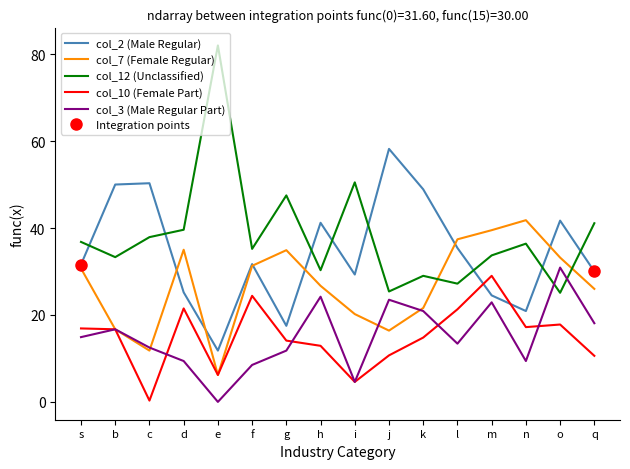

At which category does col_7 (Female Regular) reach its first local valley?

c